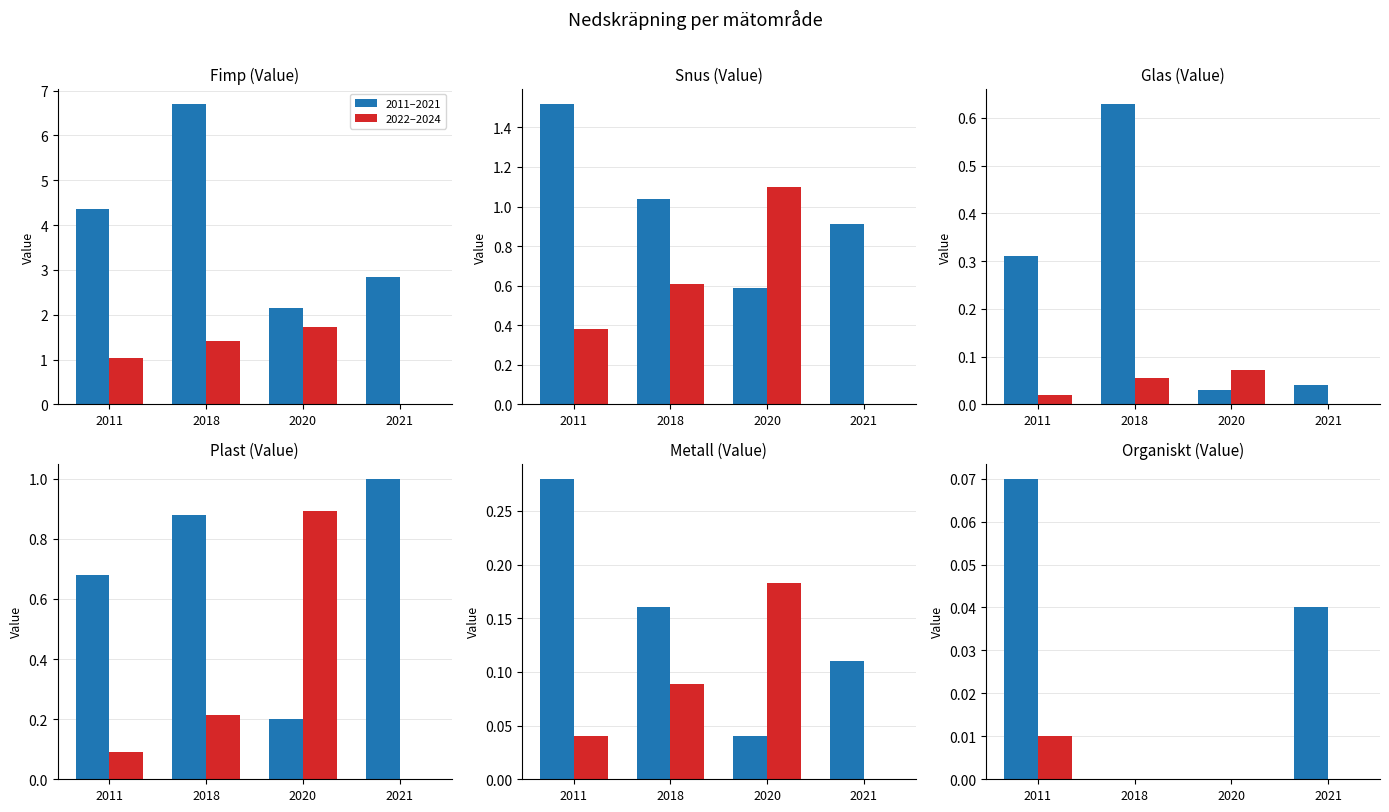

Which series has the largest total across all categories?

2011–2021